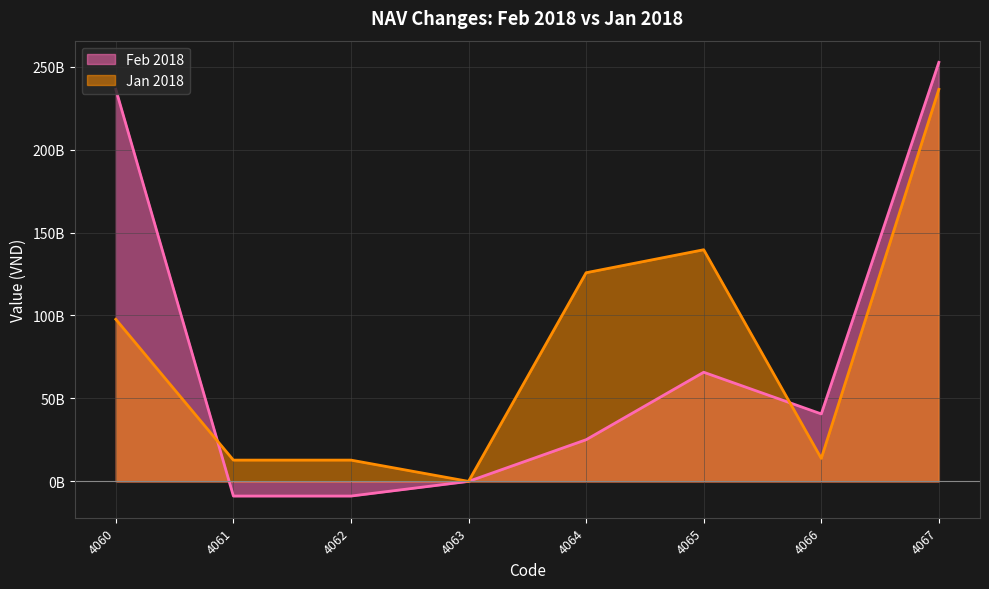

What are all the series names shown in the legend?

Feb 2018, Jan 2018